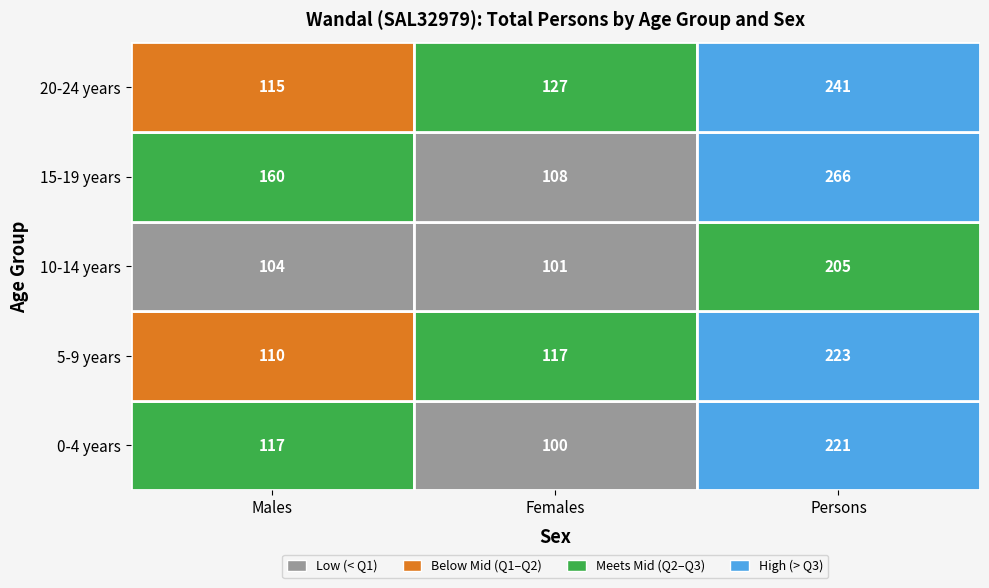

What is the total value across all series at Males?

606